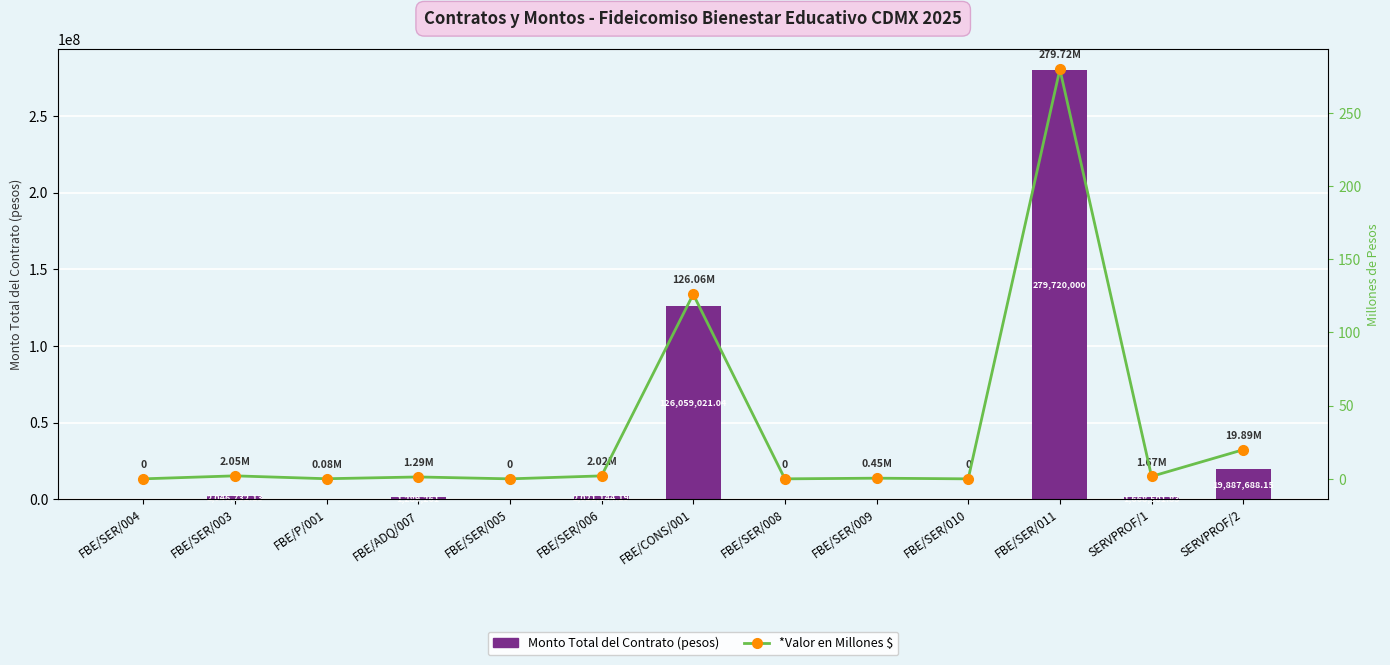

The Monto Total del Contrato (pesos) series shows 2741014.9 at SERVPROF/1. True or false?

False